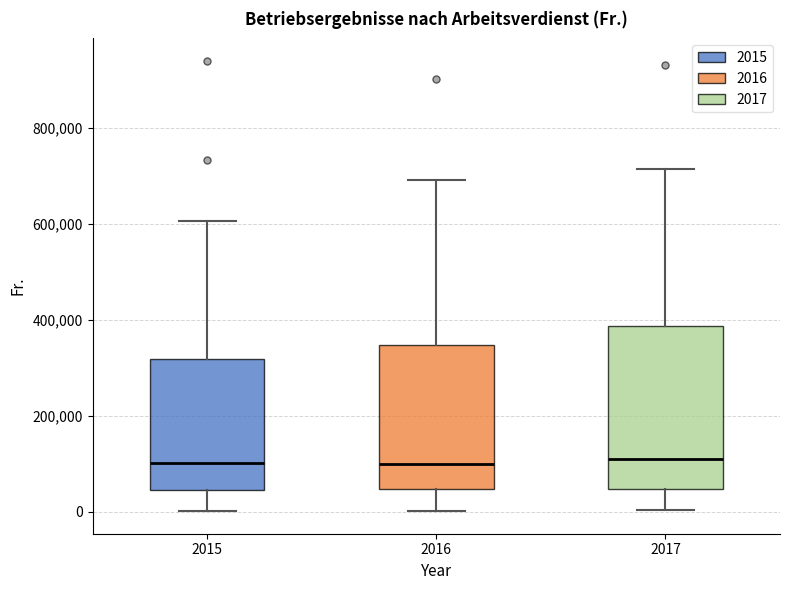

Reading left to right, transcribe this box plot: for each box, give where its median line is, the range the box spans, and where its two whiskers end, as read against the y-axis. The values are not printed on the chart, so give them approximately, as read against the axis.

2015: median 100000, box 40000 to 320000, whiskers 0 to 600000
2016: median 100000, box 40000 to 340000, whiskers 0 to 700000
2017: median 100000, box 40000 to 380000, whiskers 0 to 720000